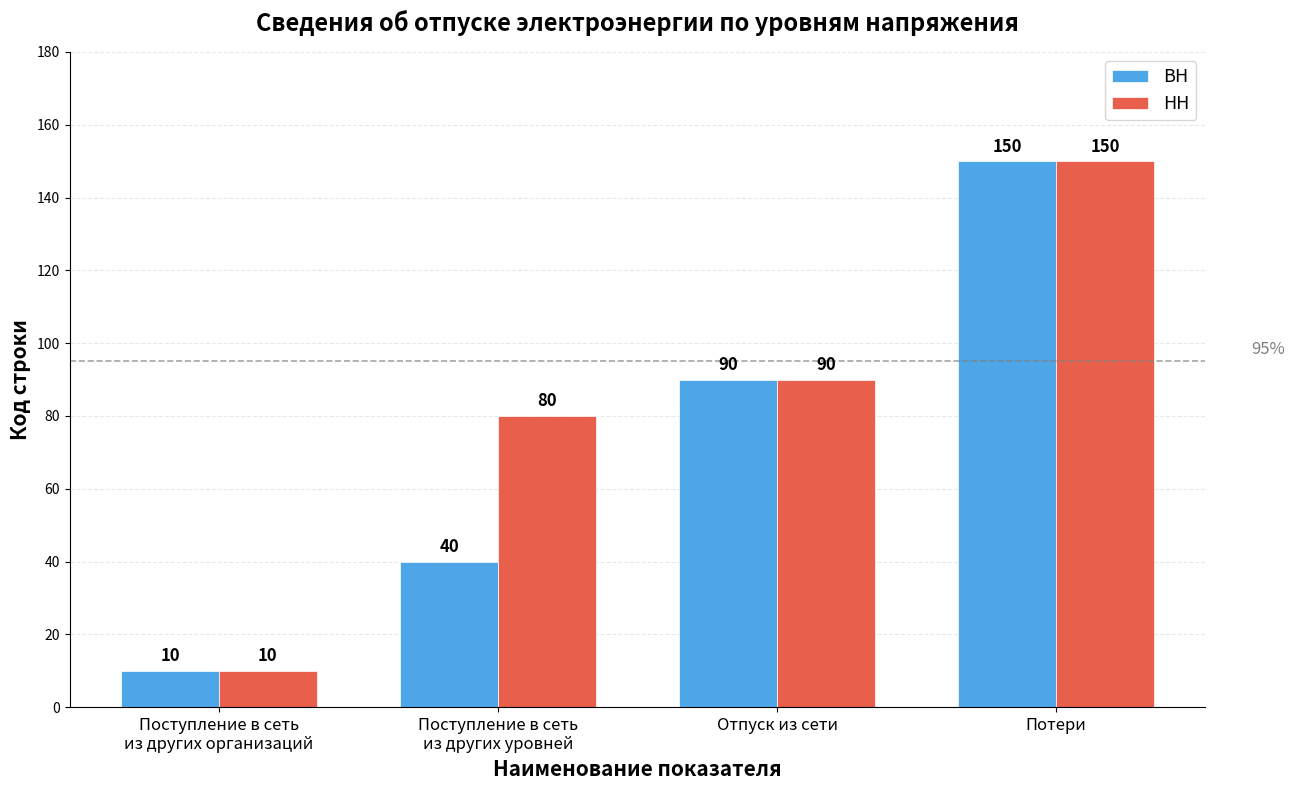

What is the label of the 2nd bar from the right?

Отпуск из сети